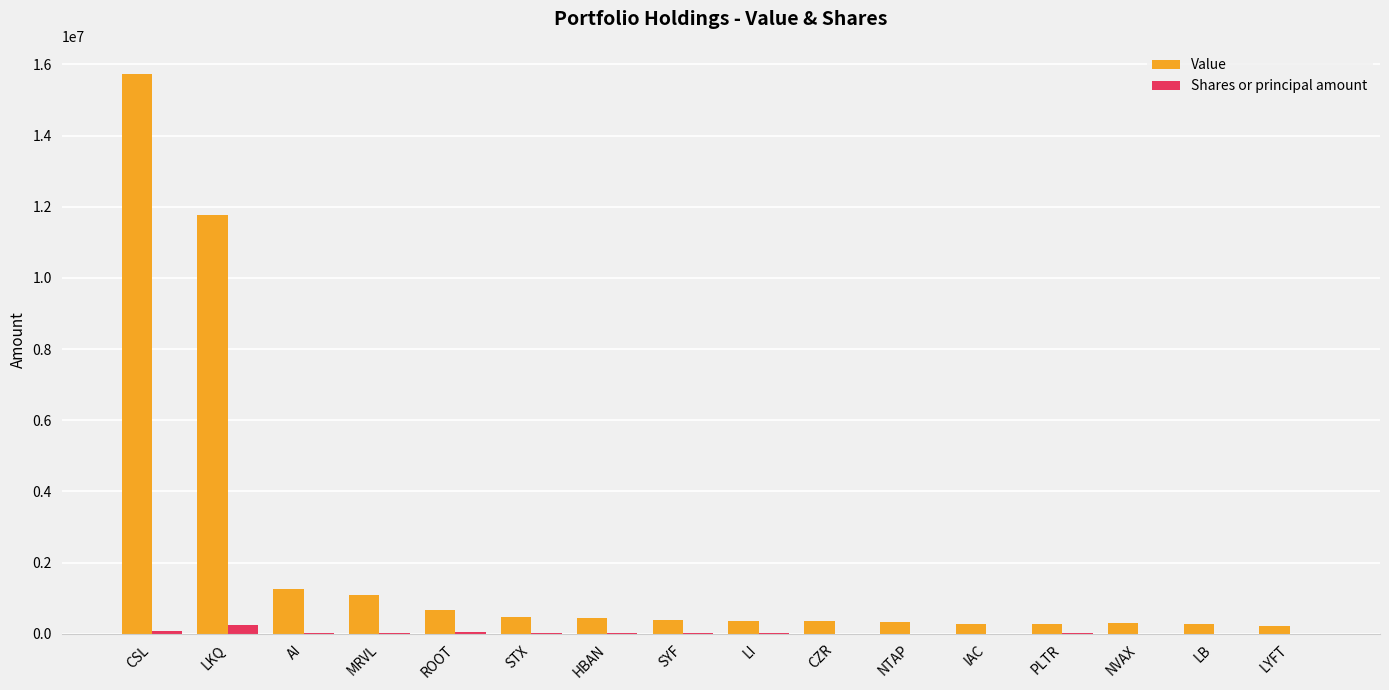

What is the total value across all series at ROOT?

724255